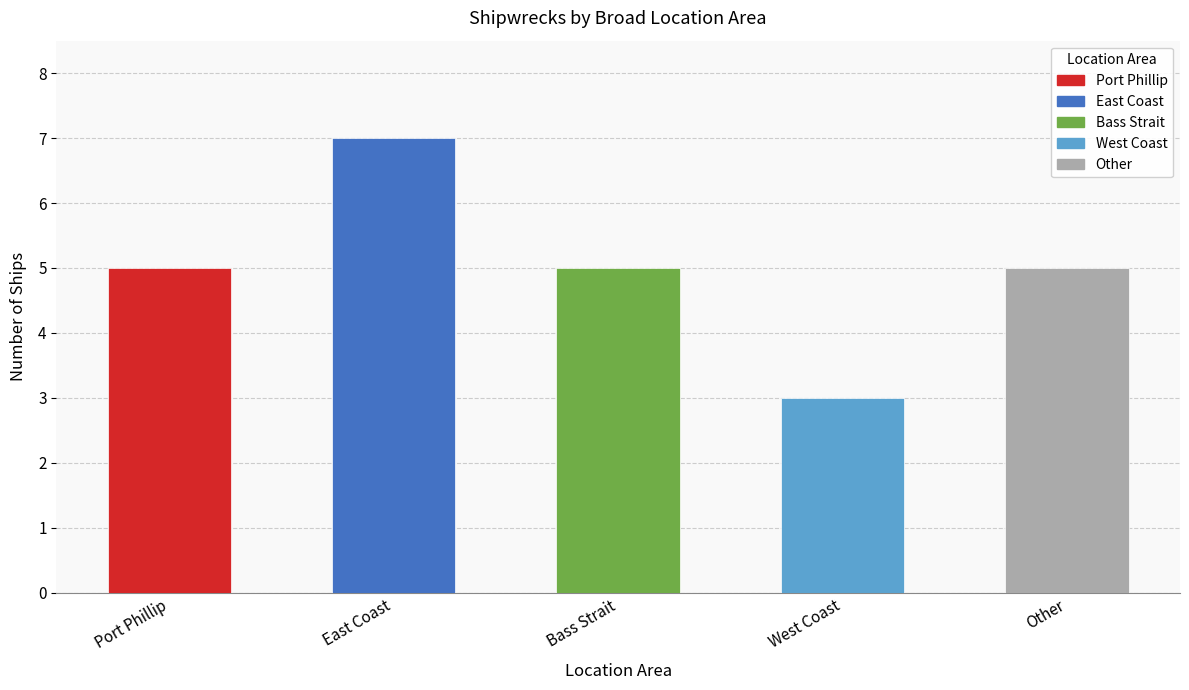

Which label corresponds to the smallest value in the chart?

West Coast